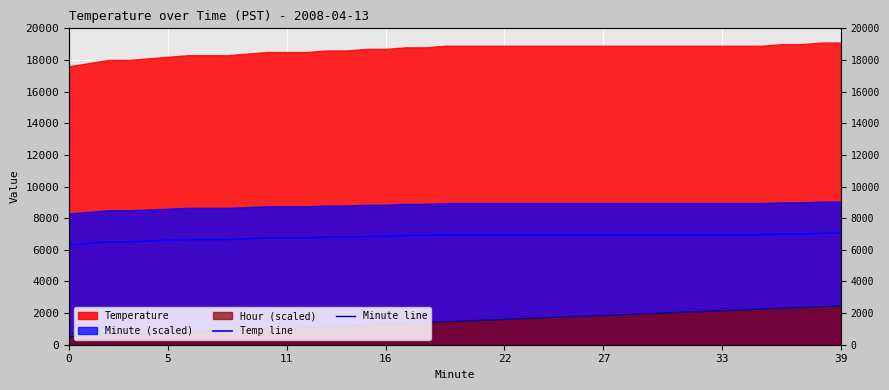

How many categories are shown in the chart?

40